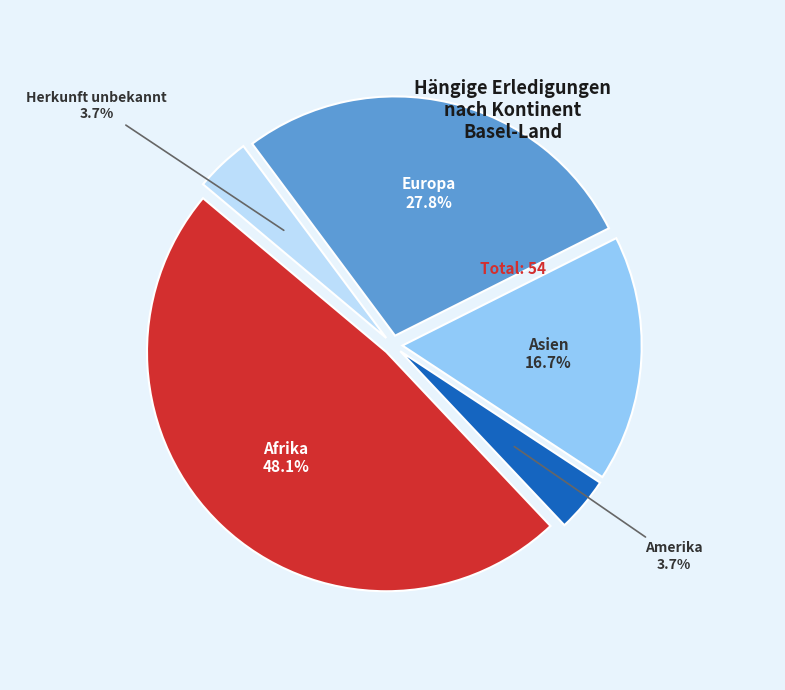

To the nearest percent, what percentage of the pie is Herkunft unbekannt?

4%